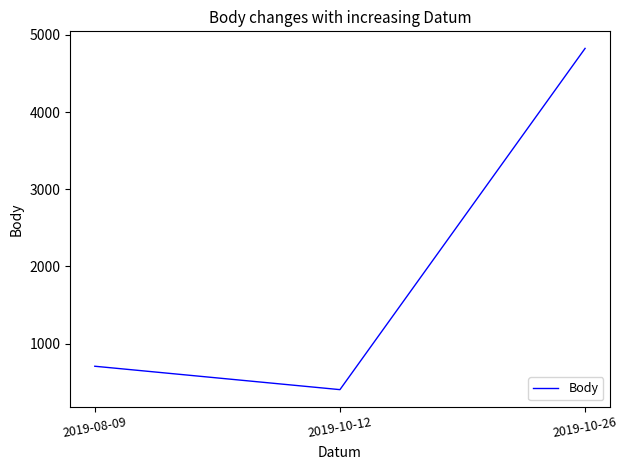

What is the approximate value at 2019-10-12, to the nearest 100?

400